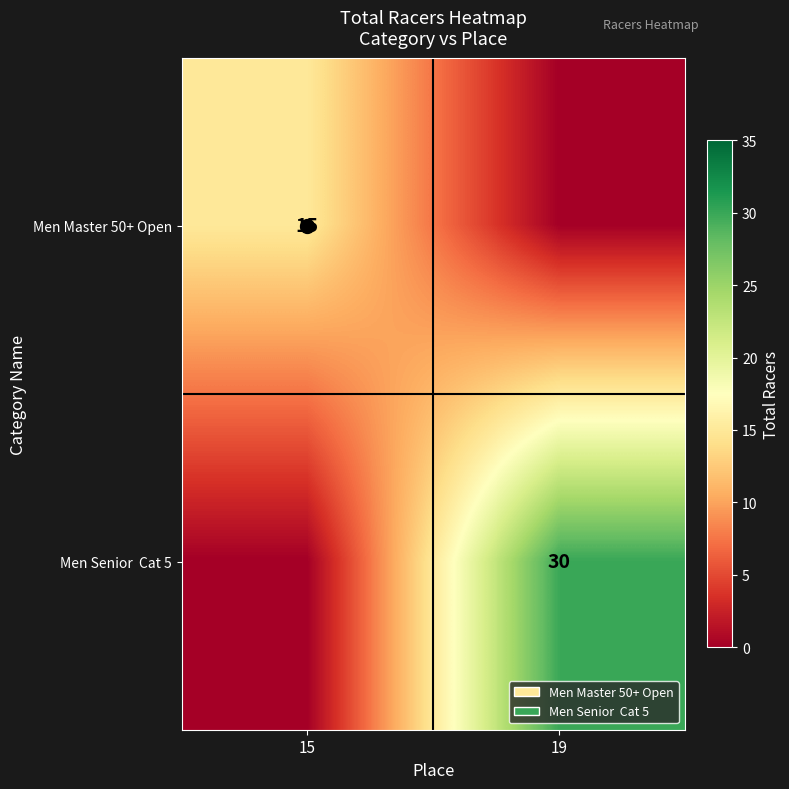

At how many categories does at least one series exceed 9?

2